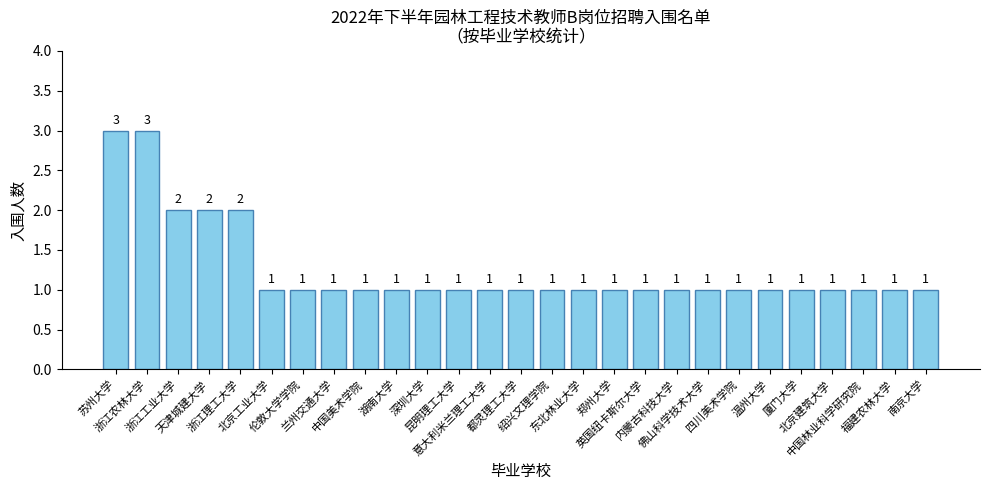

Read the value at 绍兴文理学院.

1